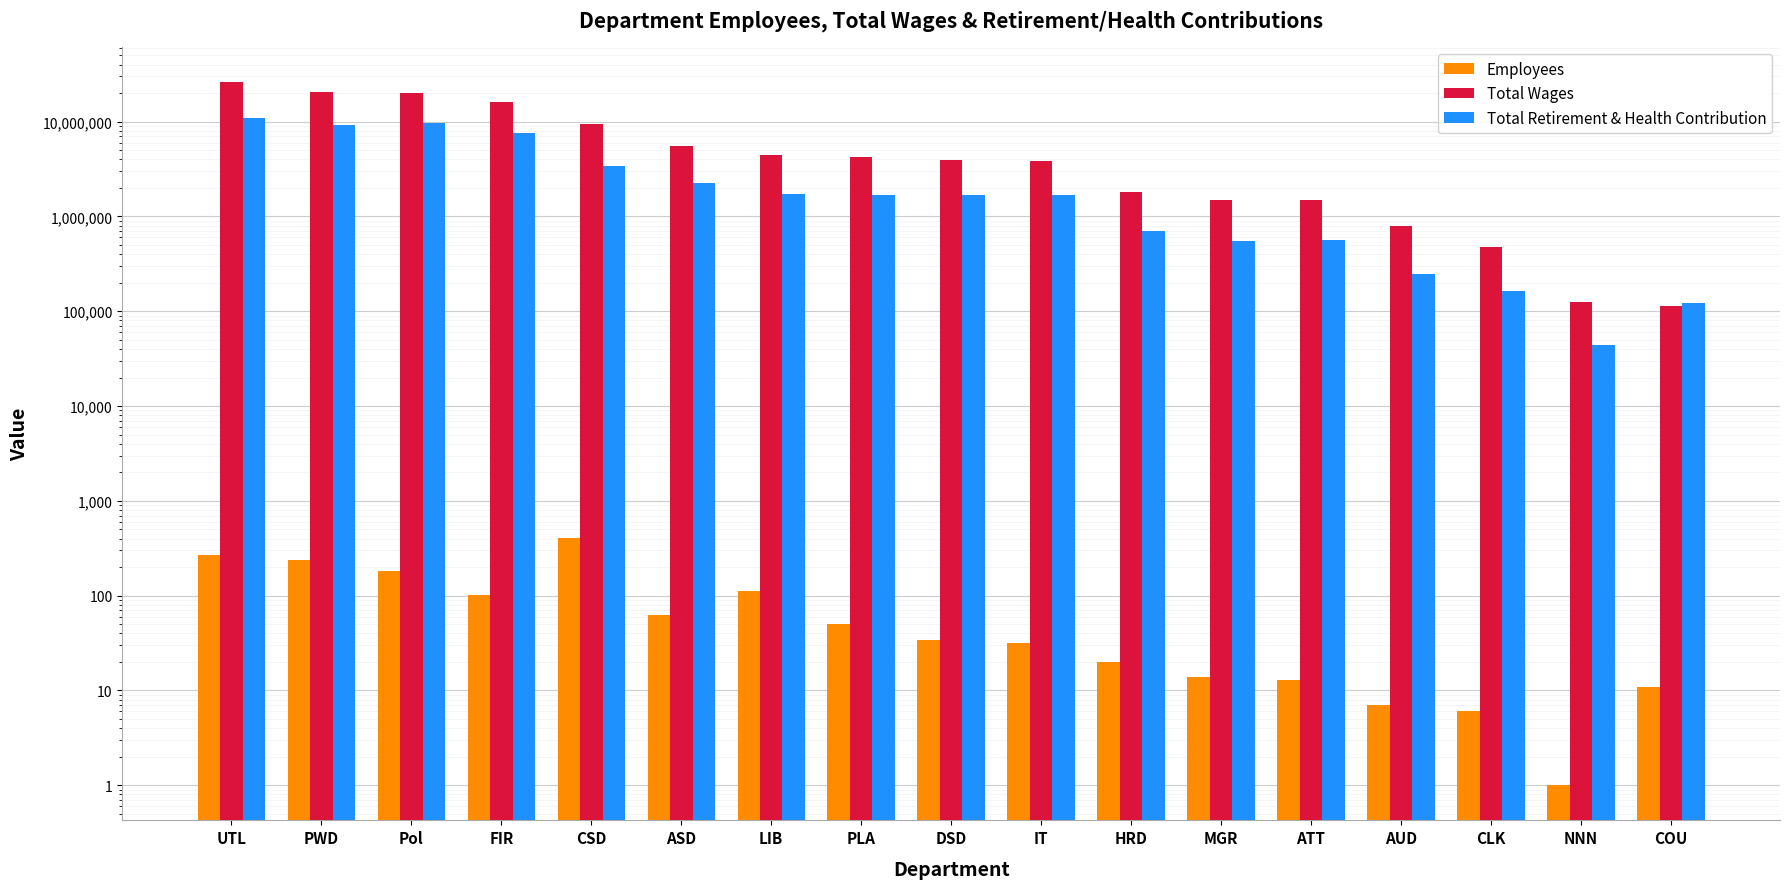

At AUD, list the series in order from smallest to largest.

Employees, Total Retirement & Health Contribution, Total Wages